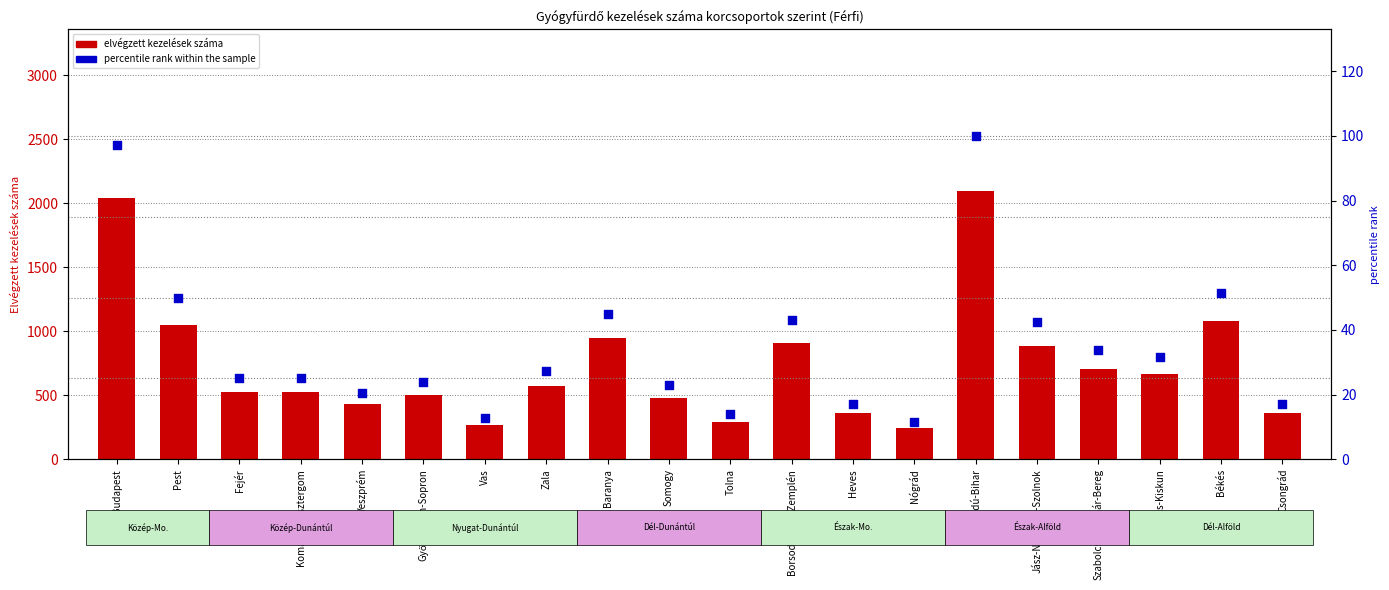

At how many categories does at least one series exceed 1531?

2